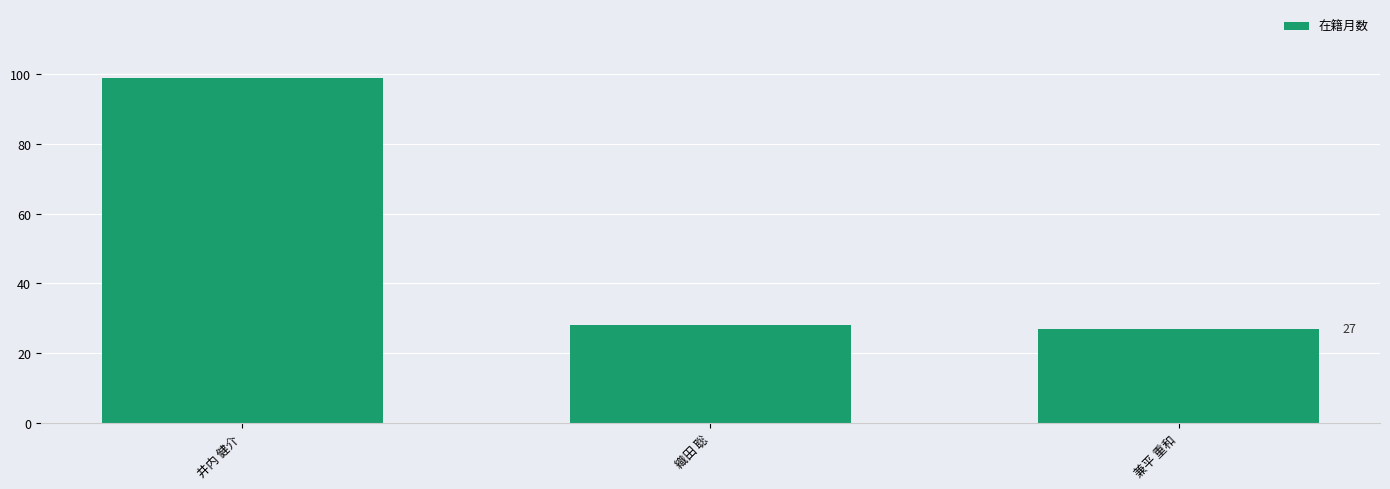

What is the approximate value at 兼平 重和, to the nearest 5?

25